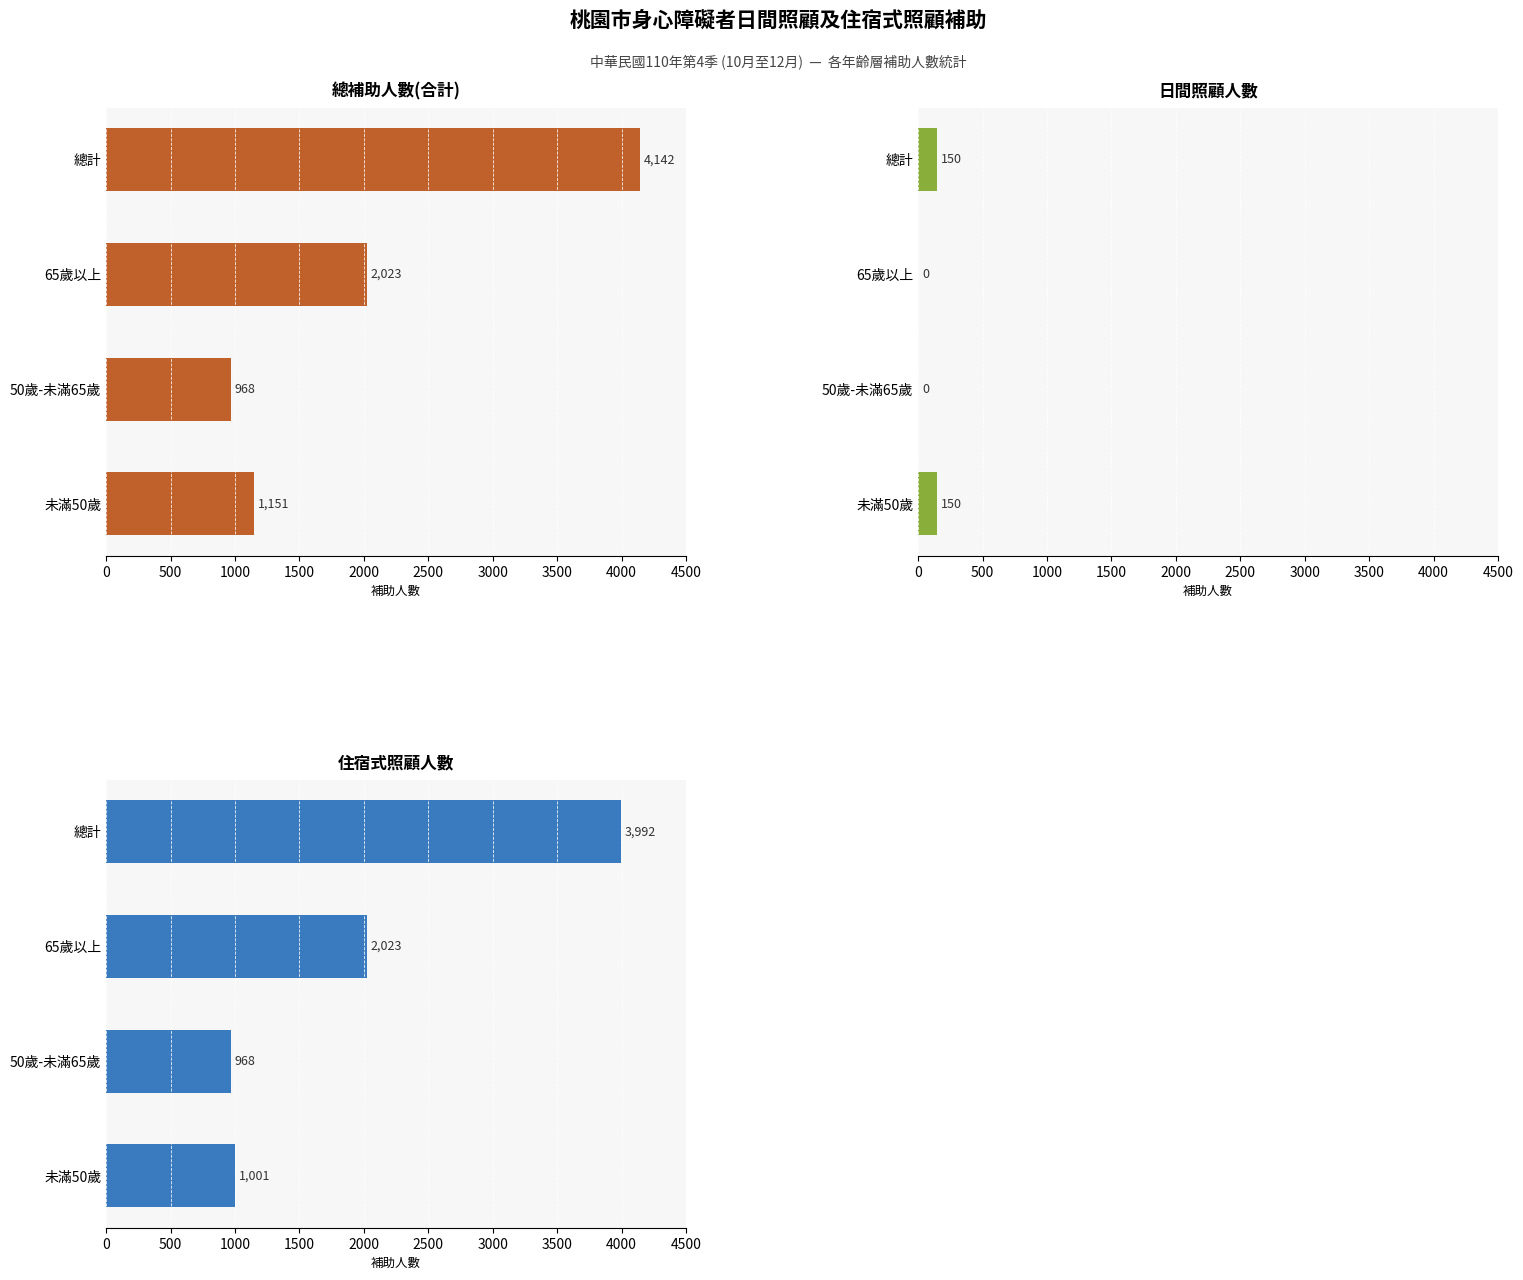

How many values in the 總補助人數(合計) series exceed 2023?

1